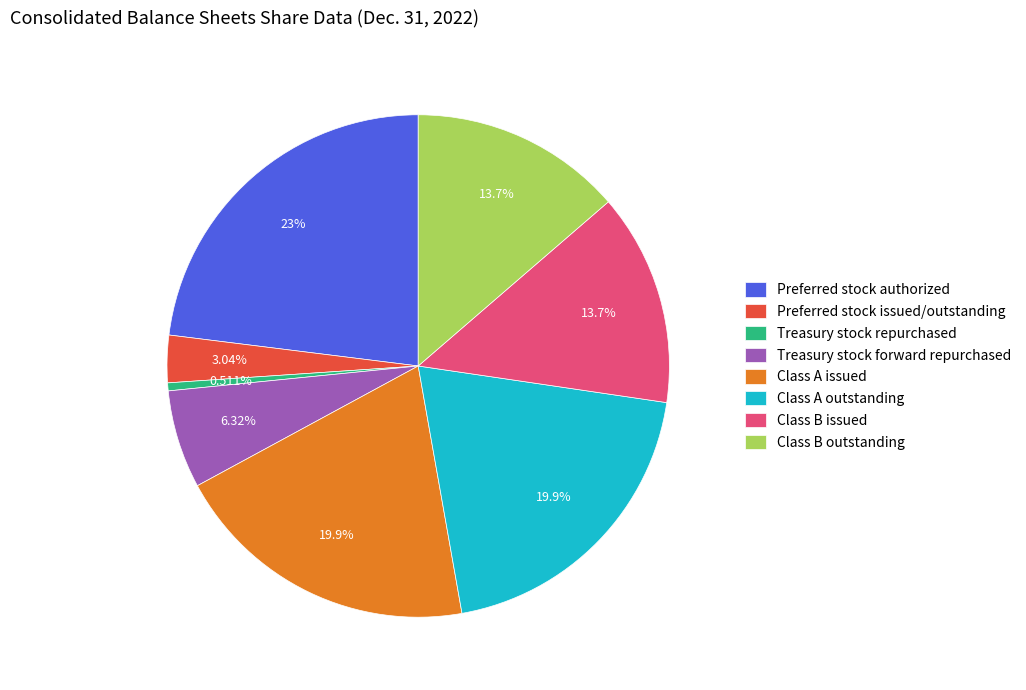

Count the number of slices in the pie.

8